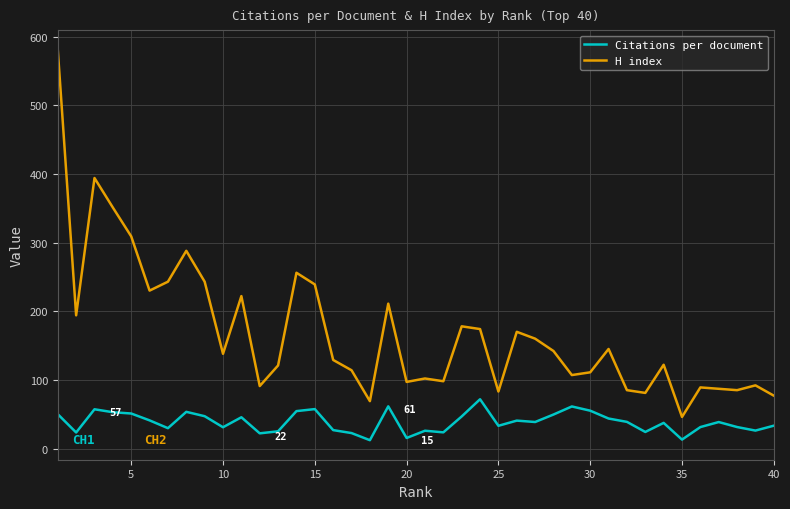

True or false: H index and Citations per document intersect in this chart.

False